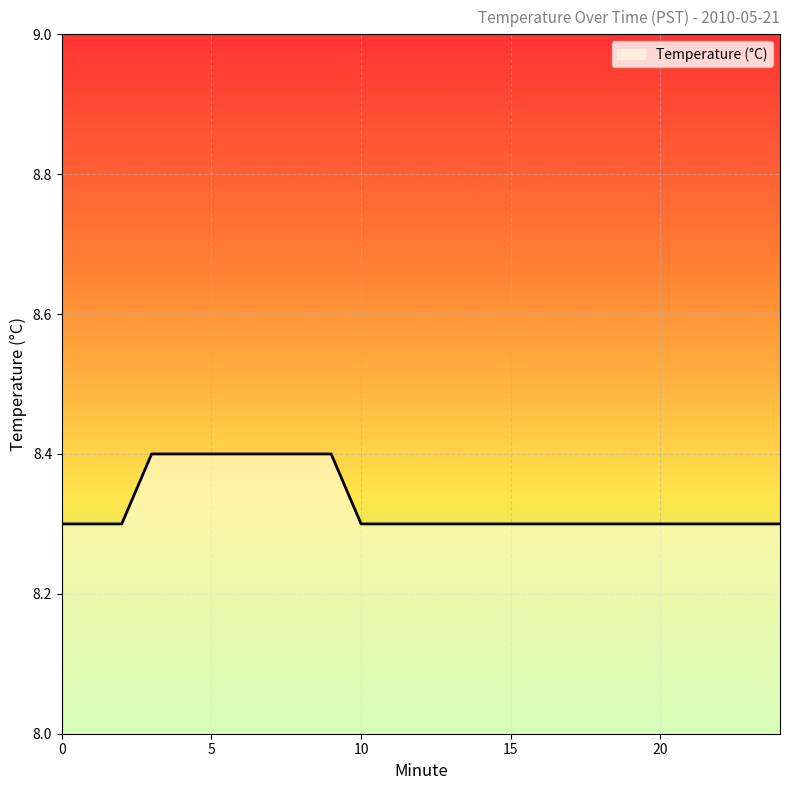

What is the smallest value displayed?

8.3